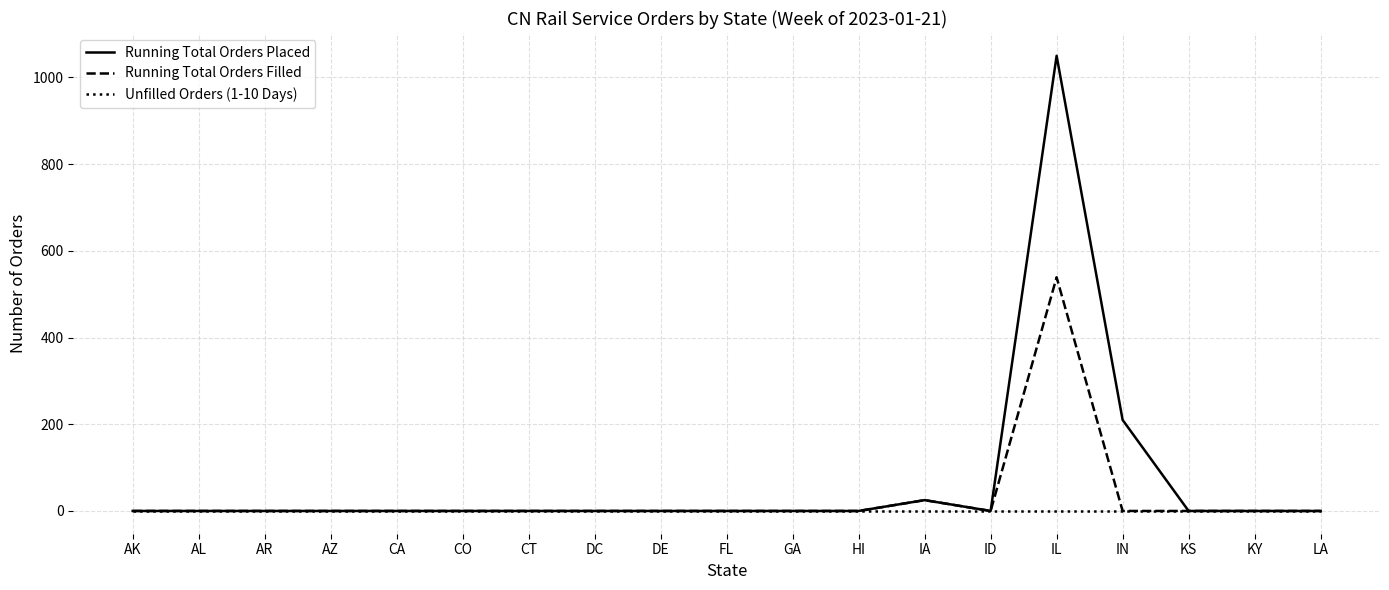

Rank the series by their maximum value, from highest to lowest.

Running Total Orders Placed, Running Total Orders Filled, Unfilled Orders (1-10 Days)